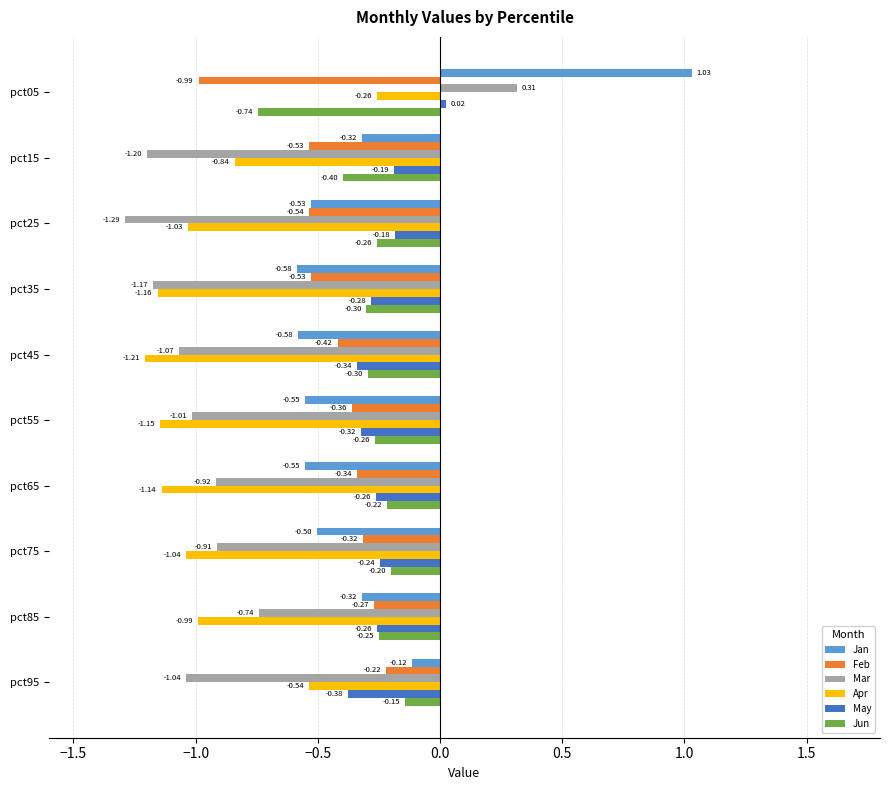

What is the difference between the maximum and minimum values in the Jun series?

0.6